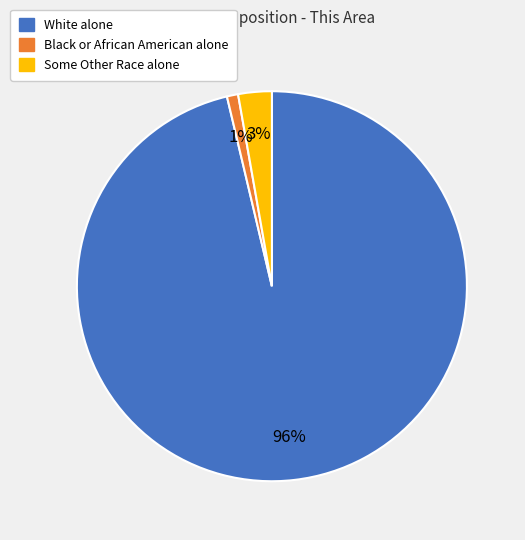

Which slice is the smallest?

Black or African American alone